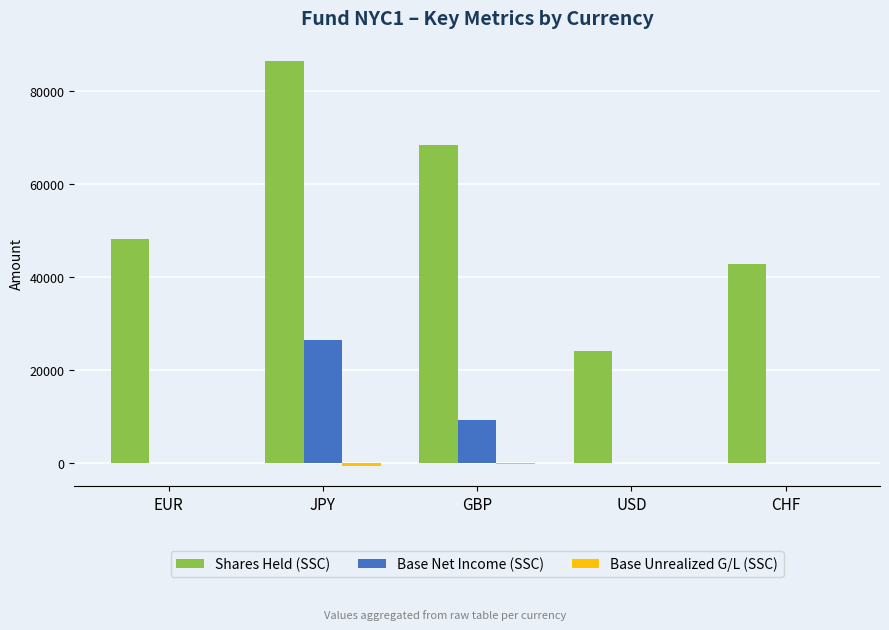

The value of Base Net Income (SSC) at CHF is 0.0. True or false?

True